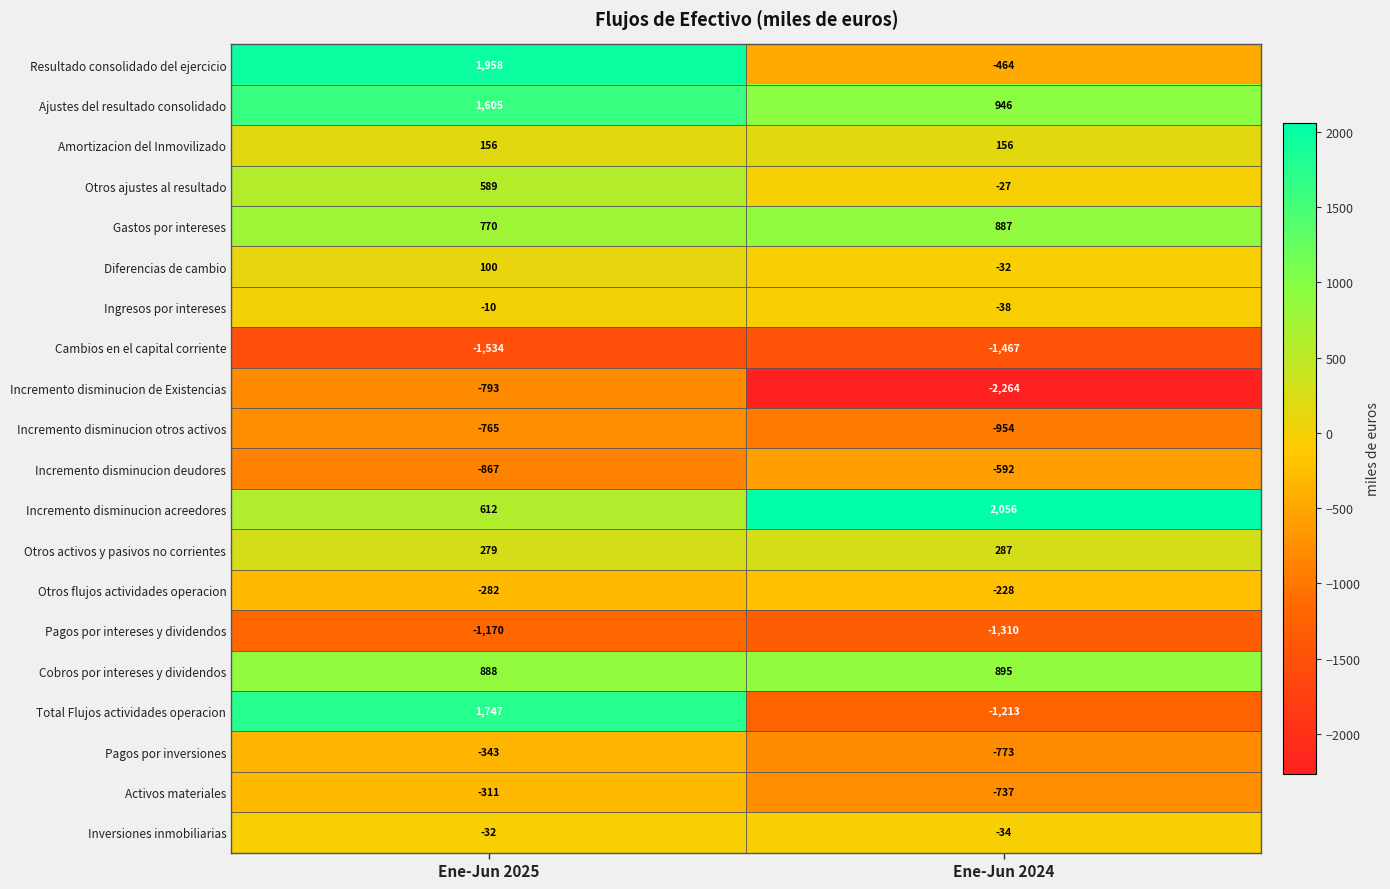

True or false: Activos materiales has a value of -311 at Ene-Jun 2025.

True